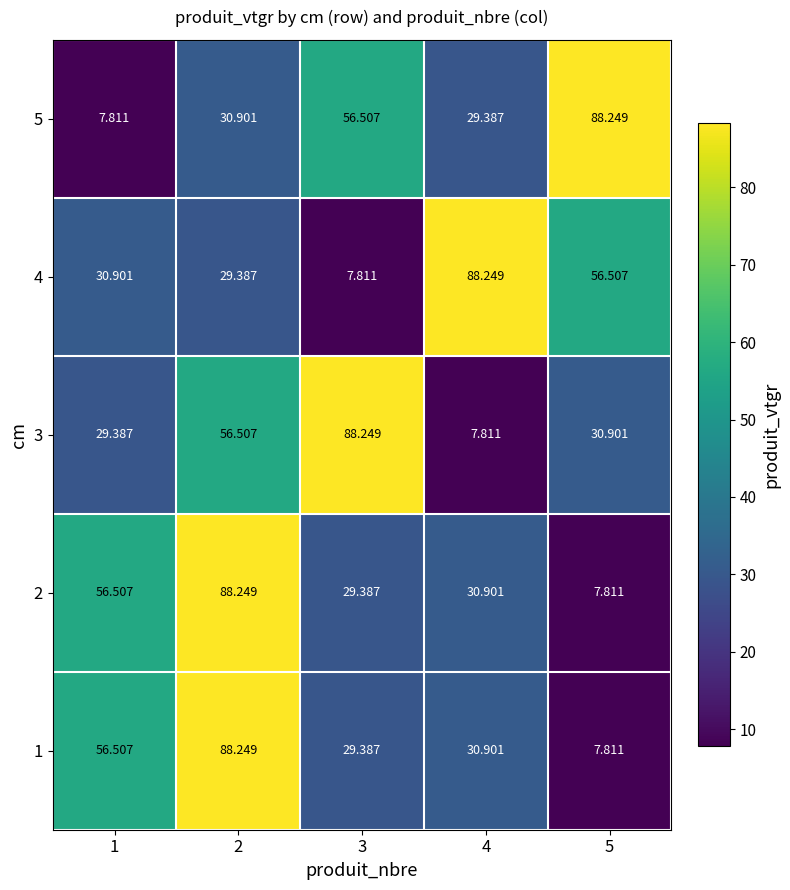

How many distinct data groups are displayed?

5